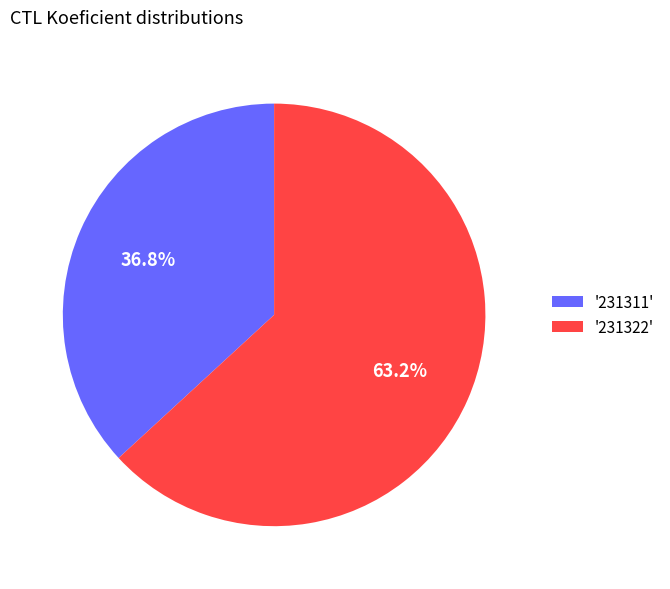

What percentage is NOT represented by '231322'?

36.8%